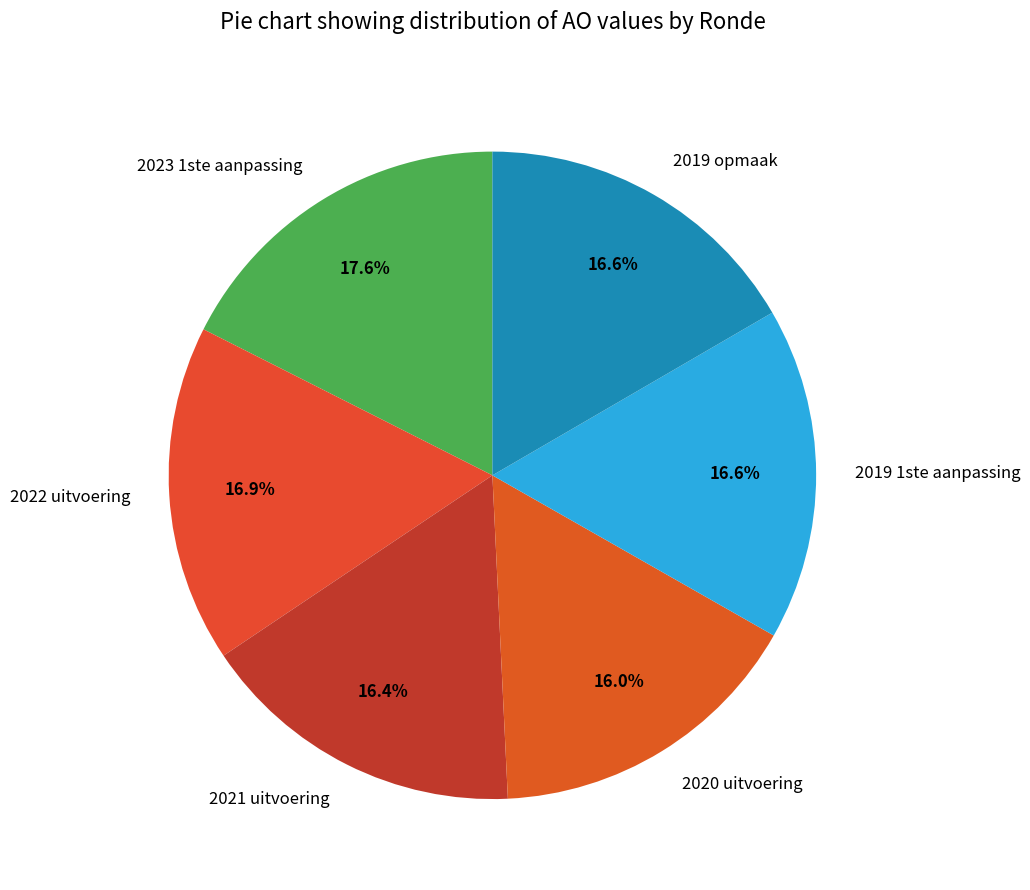

Which has a higher value, 2020 uitvoering or 2023 1ste aanpassing?

2023 1ste aanpassing